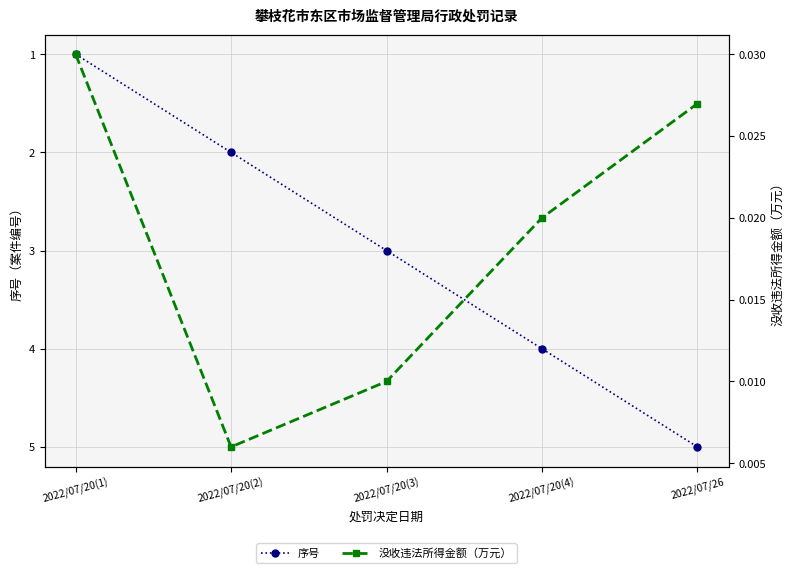

Which category has the lowest value in the 没收违法所得金额（万元） series?

2022/07/20(2)